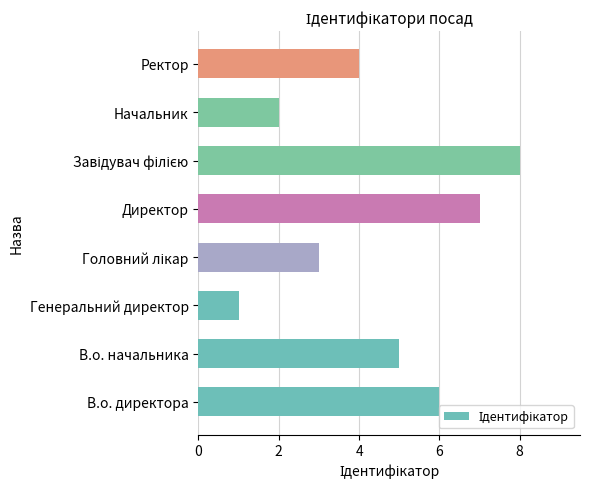

Which has a higher value, Начальник or Ректор?

Ректор